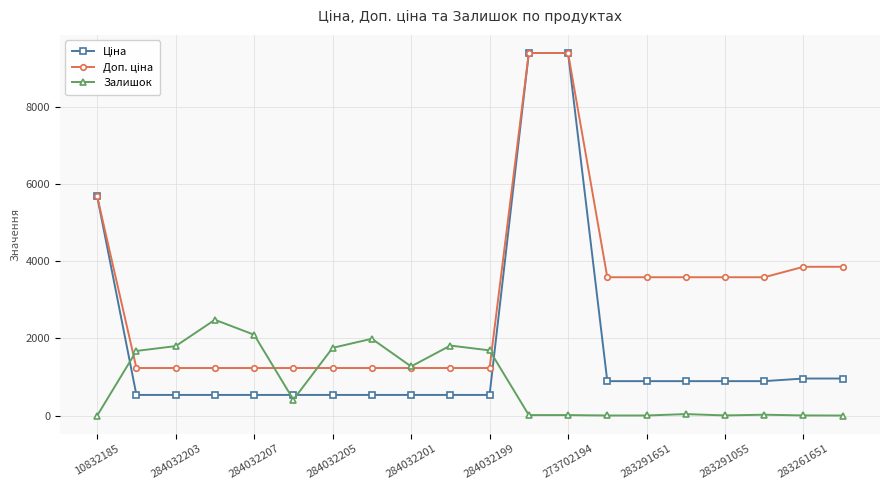

True or false: Залишок has more than 1 interior local peaks.

True